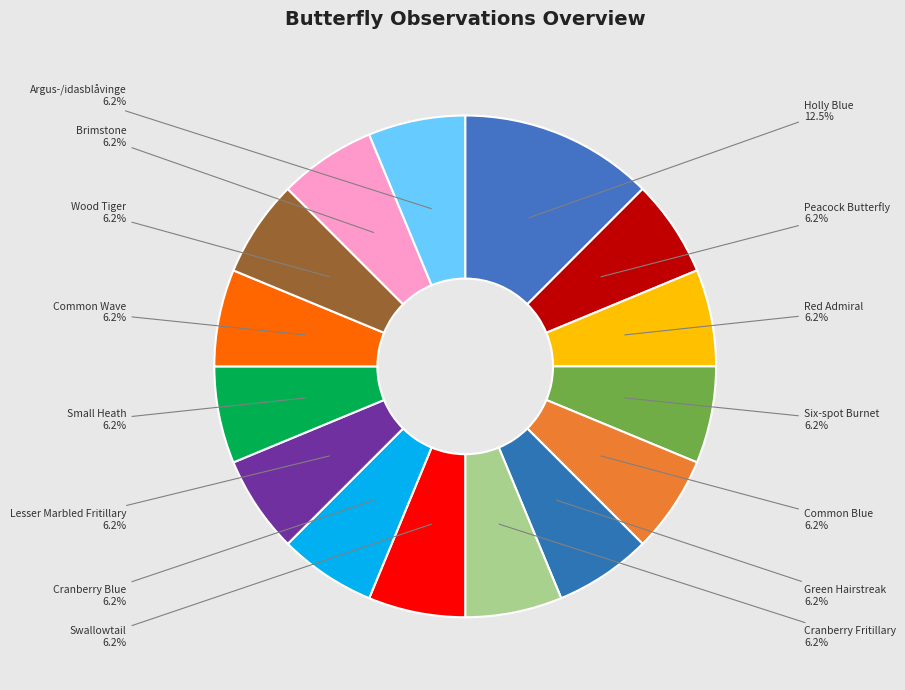

How many segments does this pie chart have?

15